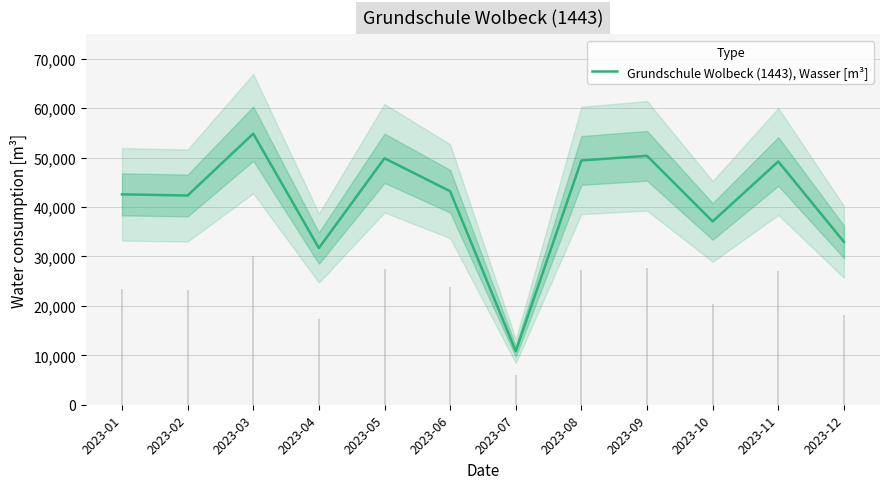

Which label corresponds to the smallest value in the chart?

2023-07